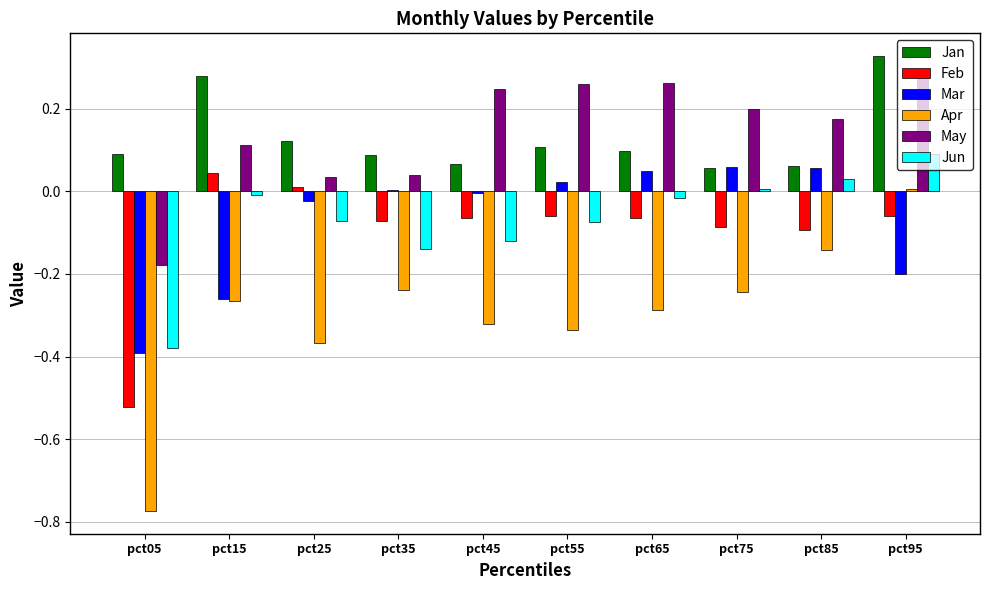

Which series has the largest range (max minus min)?

Apr